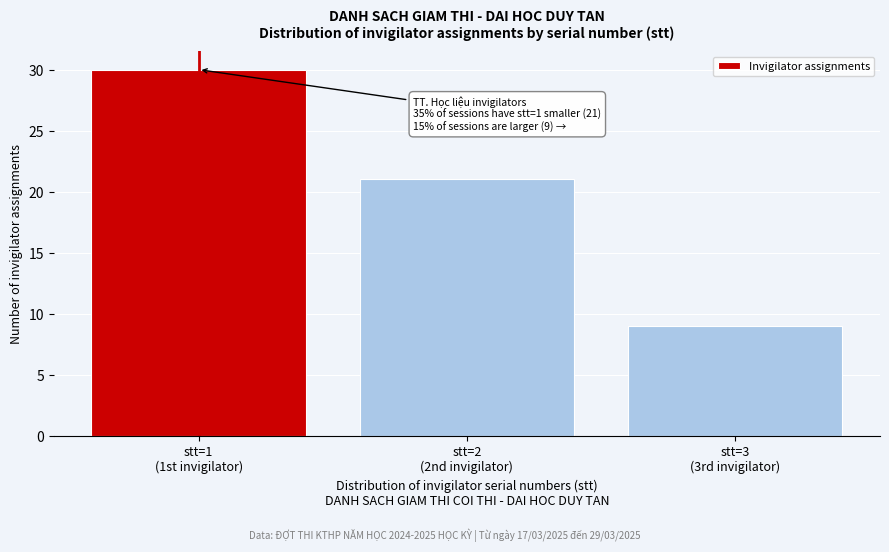

Reading left to right, what are all the values shown in this chart?

30	21	9